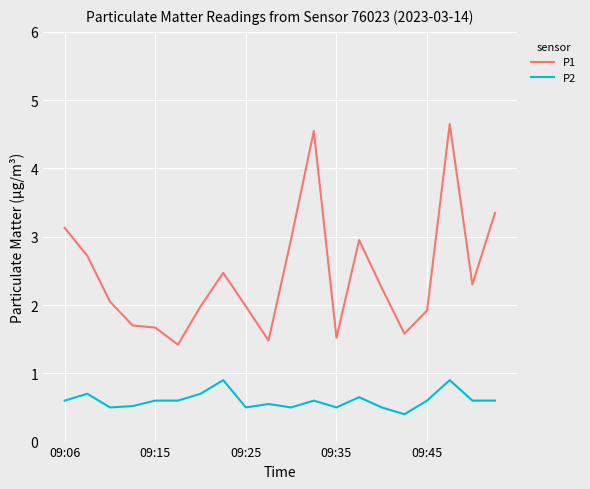

Is this an area chart (filled region under the line)?

No